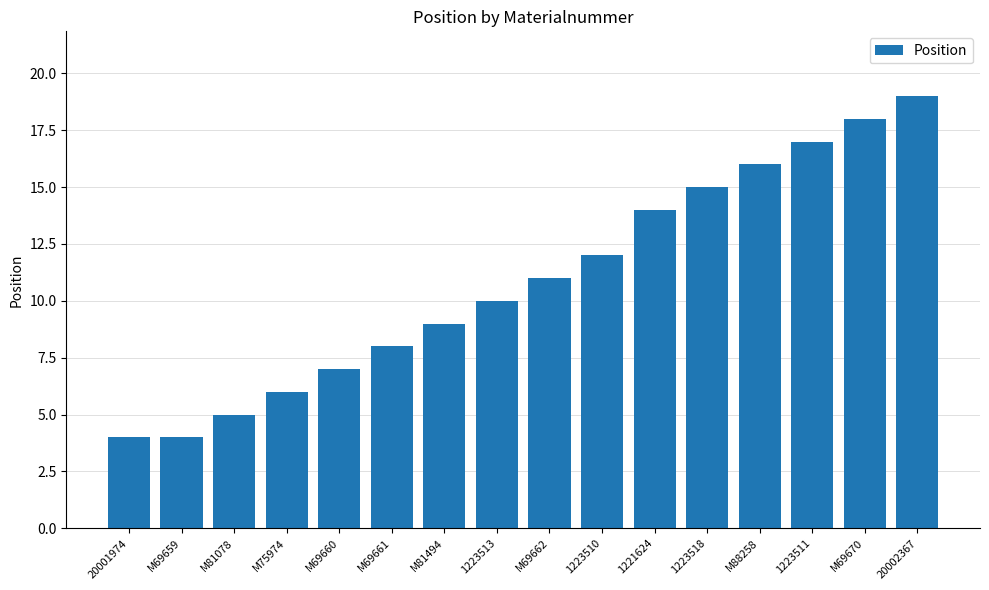

Which has a higher value, M69660 or M88258?

M88258